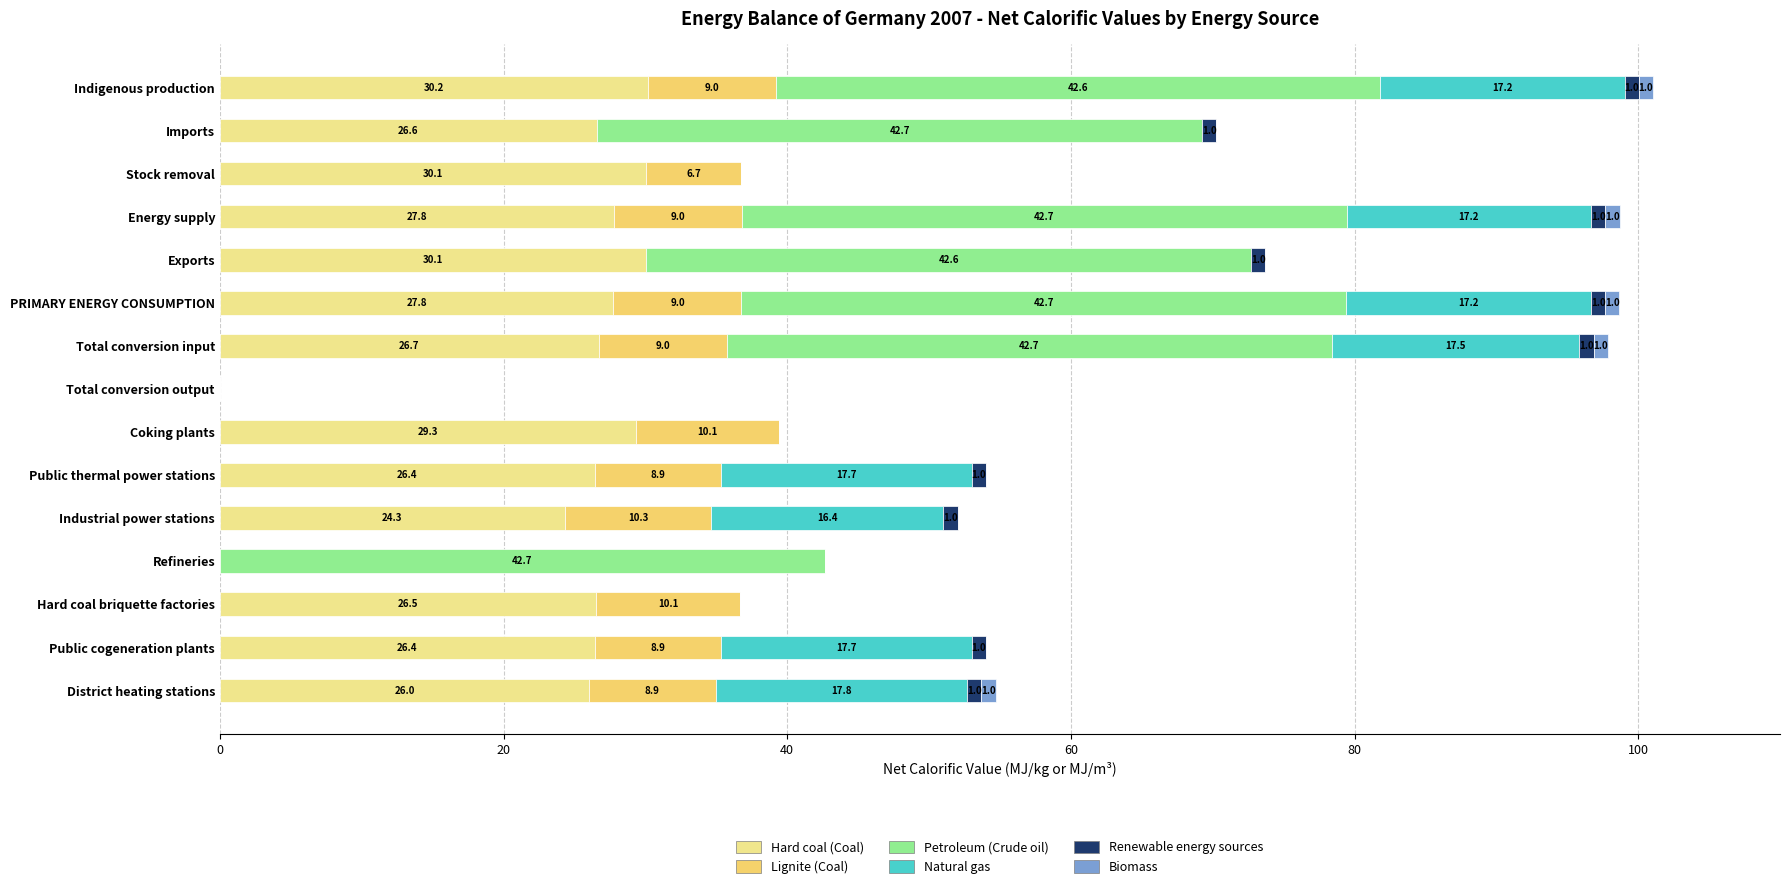

How many values in the Hard coal (Coal) series exceed 26?

12